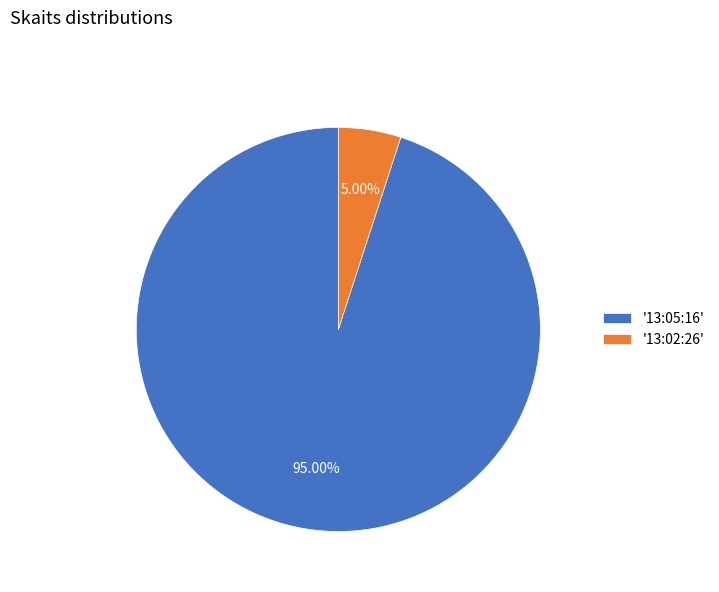

Which category accounts for the majority?

'13:05:16'